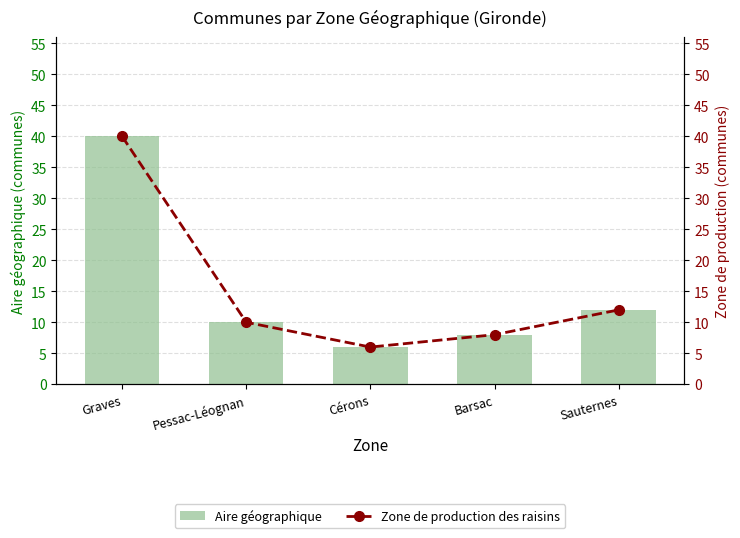

What is the difference between the Aire géographique values at Cérons and Barsac?

2